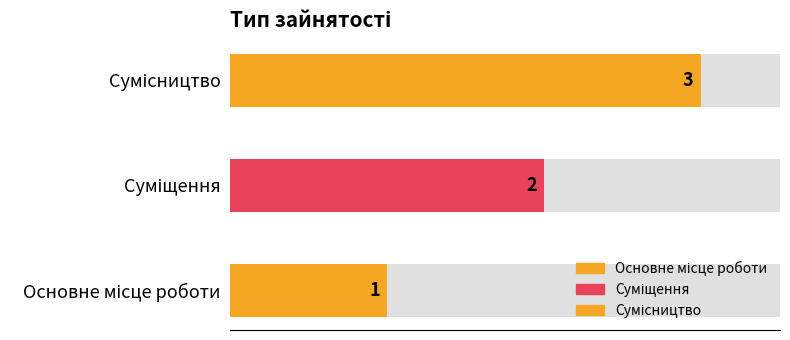

Which label corresponds to the largest value in the chart?

Сумісництво